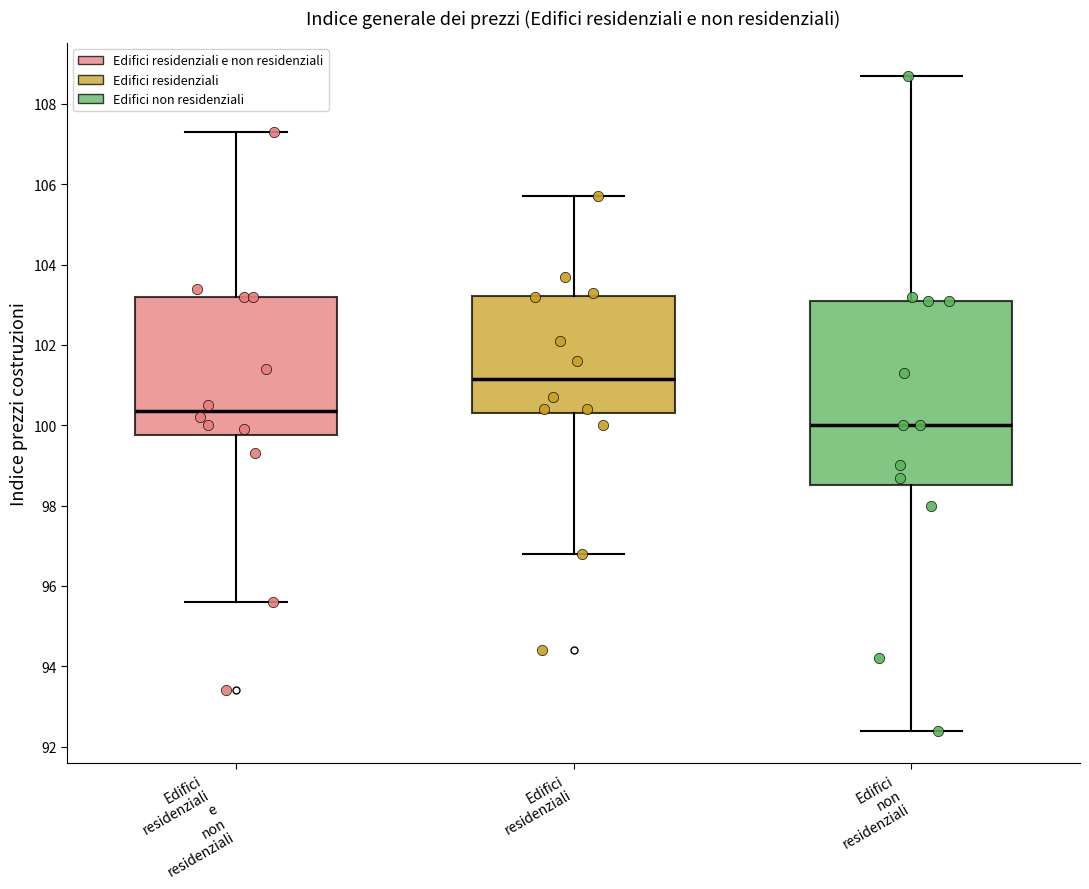

Which box is the tallest, from its lower edge to its upper edge?

Edifici non residenziali